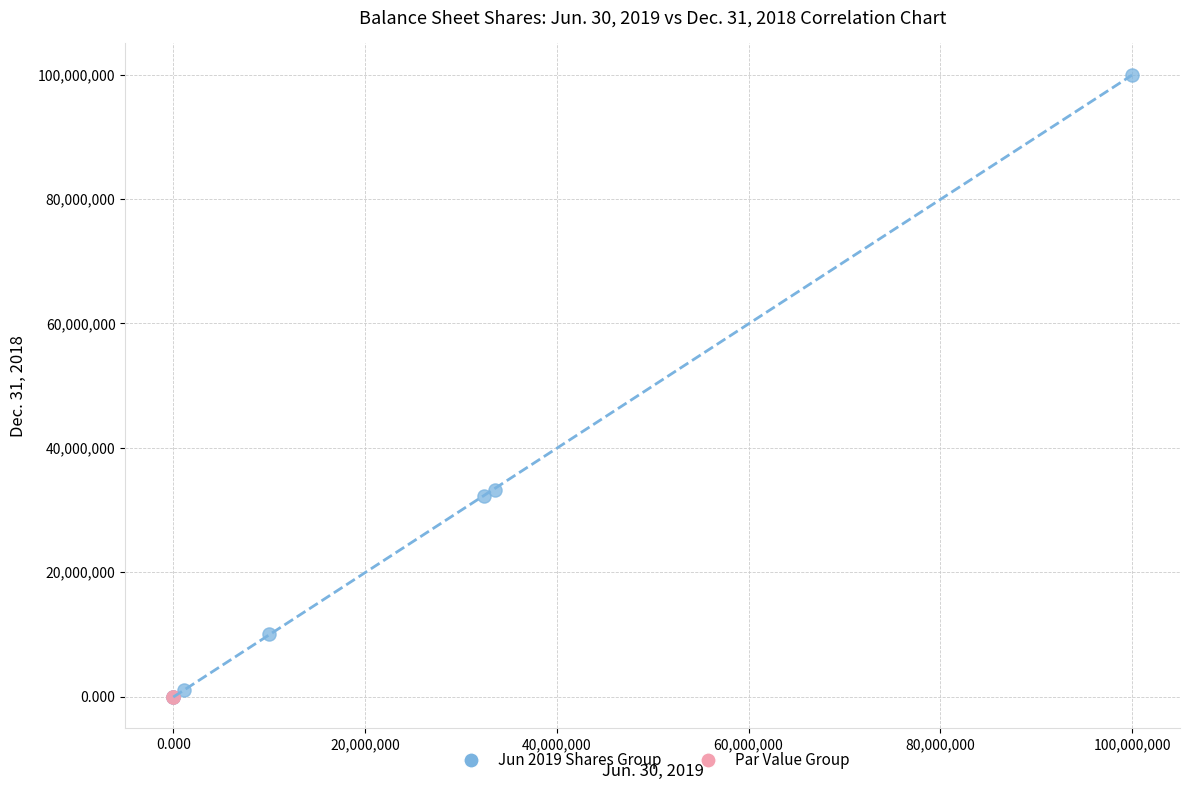

Which series reaches the maximum Y coordinate?

Jun 2019 Shares Group